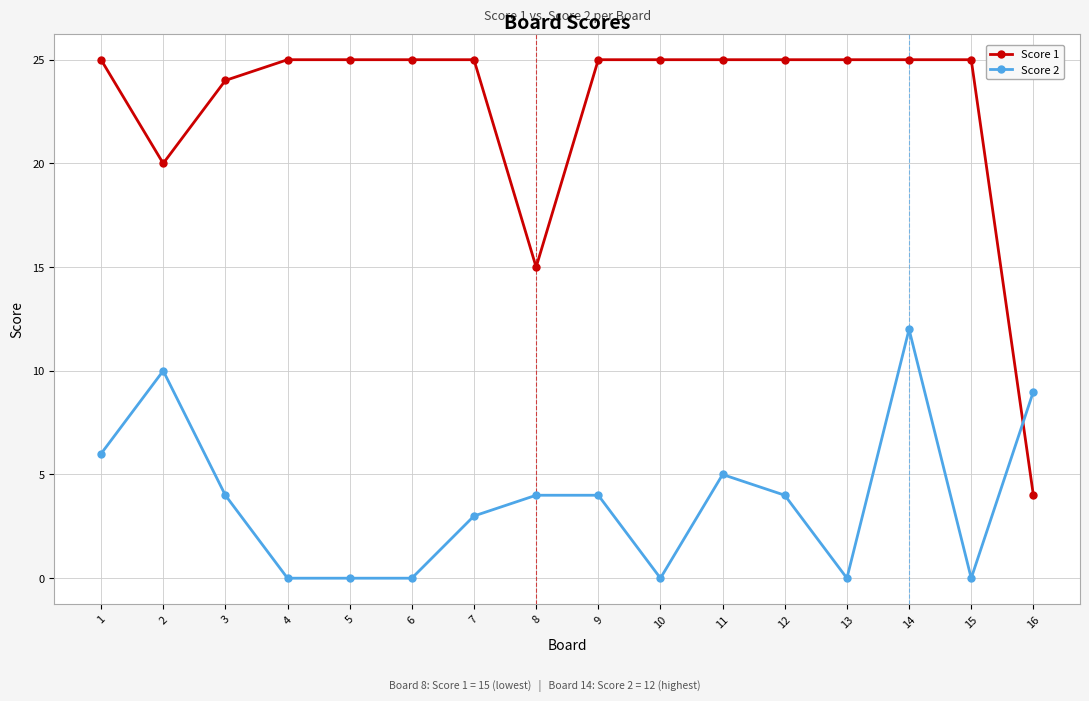

Reading left to right, transcribe all the data shown in this chart.

Score 1: 1=25	2=20	3=24	4=25	5=25	6=25	7=25	8=15	9=25	10=25	11=25	12=25	13=25	14=25	15=25	16=4
Score 2: 1=6	2=10	3=4	4=0	5=0	6=0	7=3	8=4	9=4	10=0	11=5	12=4	13=0	14=12	15=0	16=9